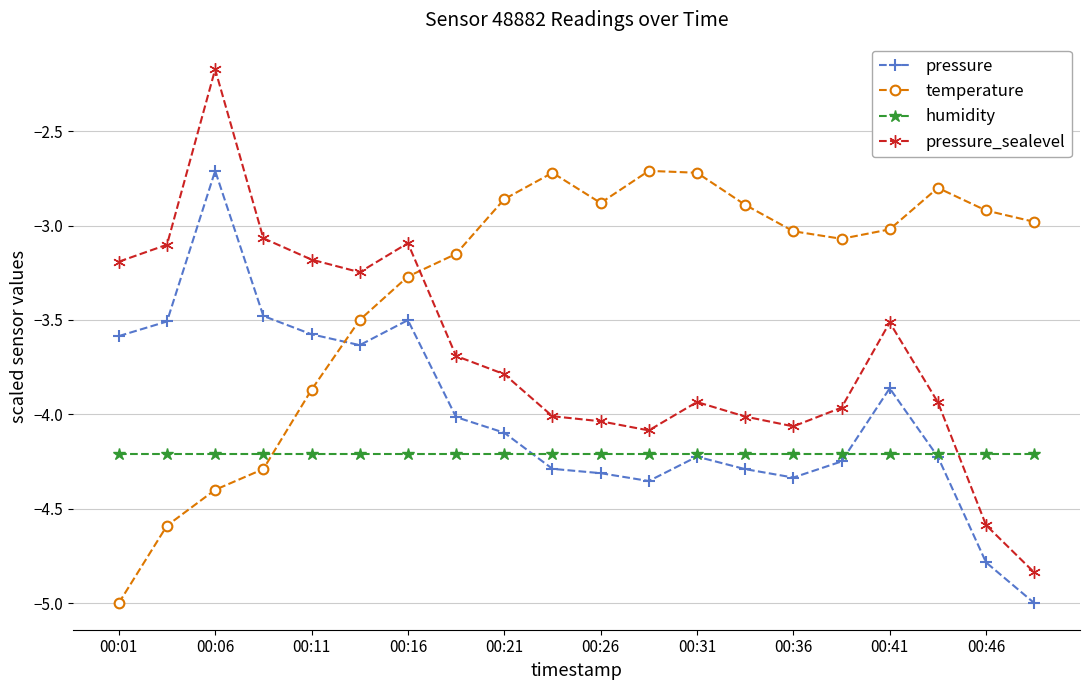

What is the value of the temperature point at the 10th from the left?

-2.7